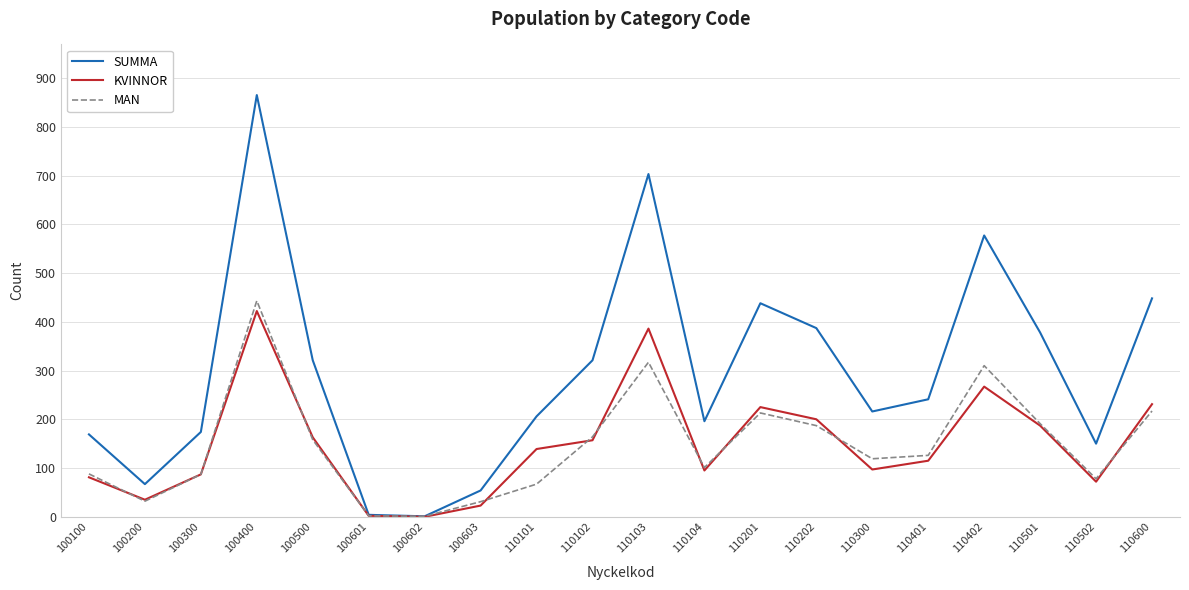

Which label corresponds to the largest value in the chart?

100400